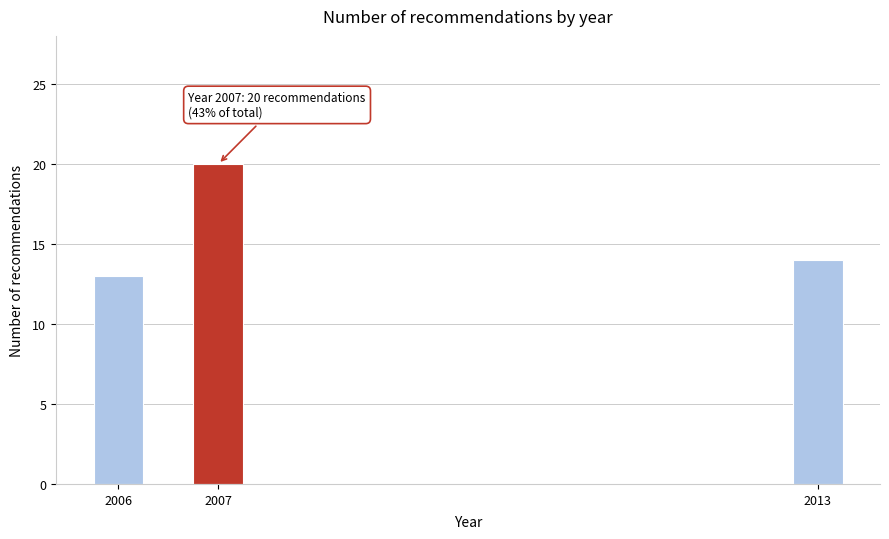

Reading right to left, extract all data points from this chart.

14	20	13